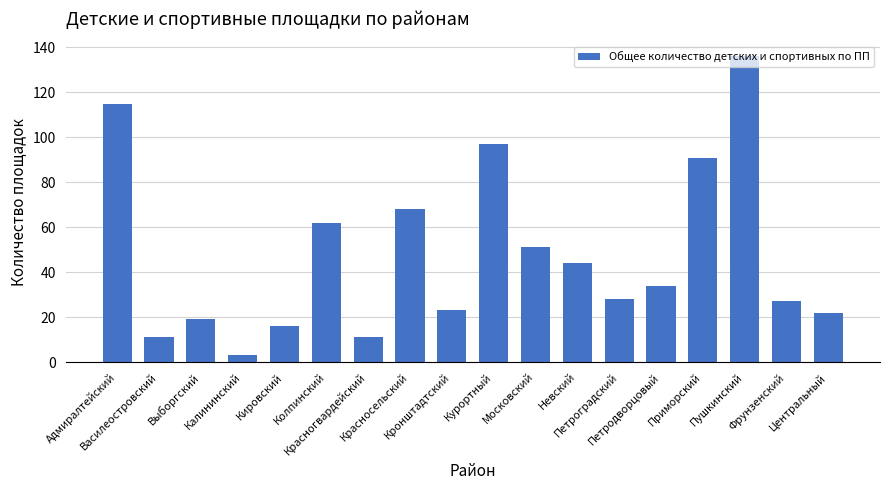

Reading left to right, transcribe all the data shown in this chart.

Адмиралтейский=115	Василеостровский=11	Выборгский=19	Калининский=3	Кировский=16	Колпинский=62	Красногвардейский=11	Красносельский=68	Кронштадтский=23	Курортный=97	Московский=51	Невский=44	Петроградский=28	Петродворцовый=34	Приморский=91	Пушкинский=136	Фрунзенский=27	Центральный=22